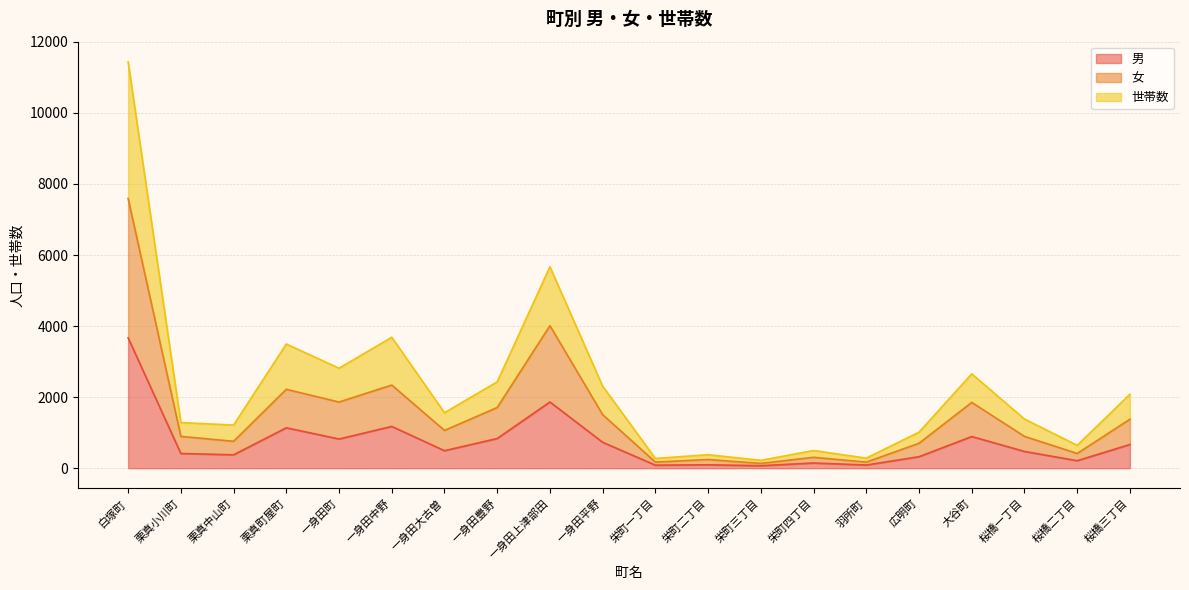

Rank the series by their average value, from highest to lowest.

世帯数, 女, 男